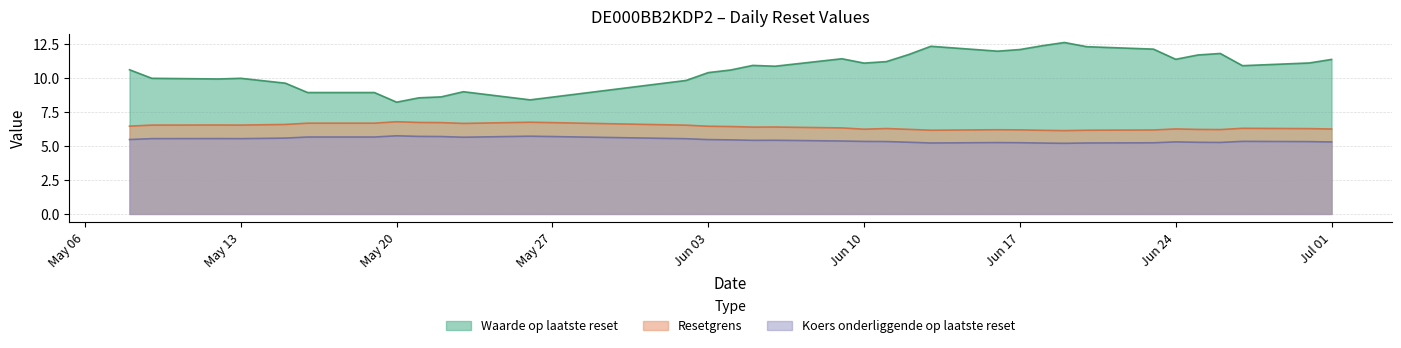

What is the label of the 34th point from the left?

2025-06-30